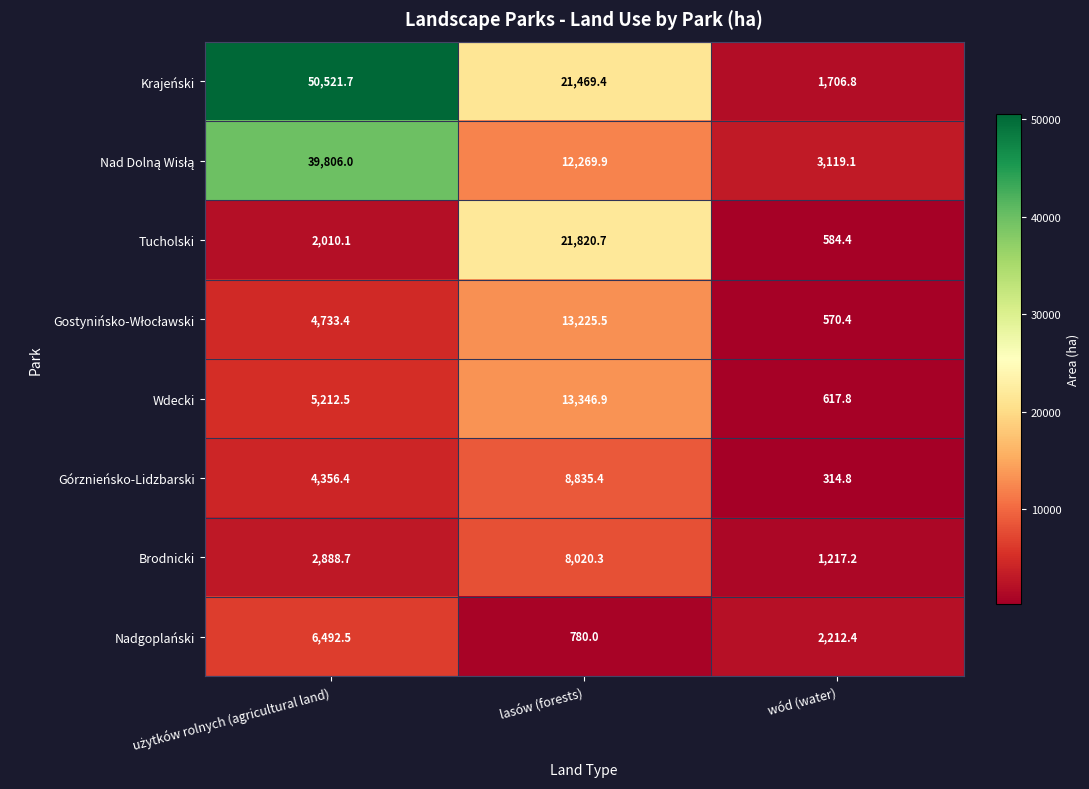

What is the difference between the highest and lowest values at wód (water)?

2804.3